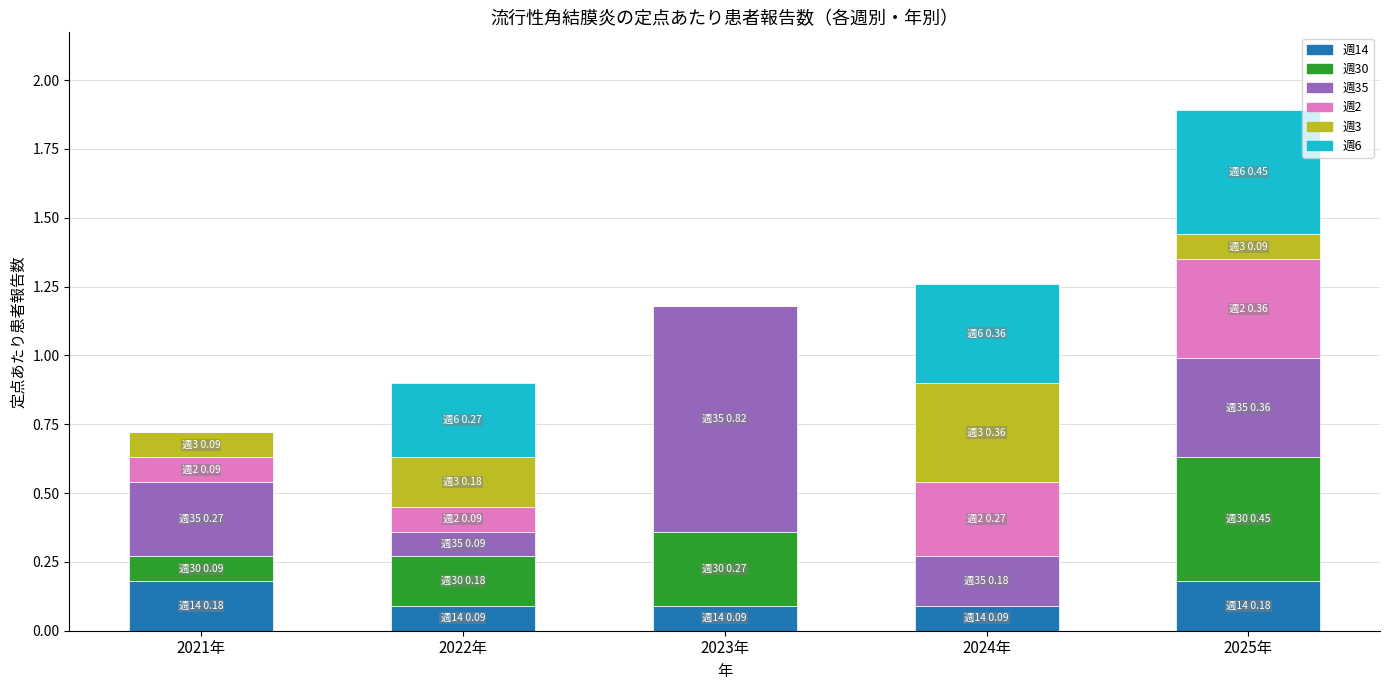

The 週14 series shows 0.2 at 2024年. True or false?

False